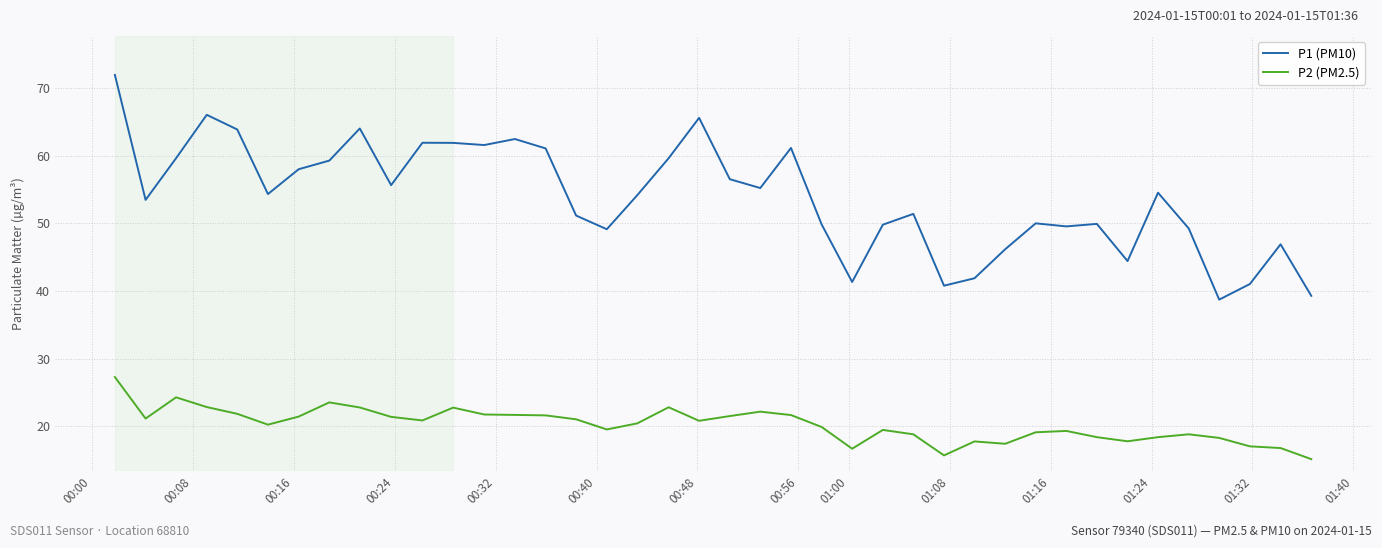

Which series has the largest total across all categories?

P1 (PM10)